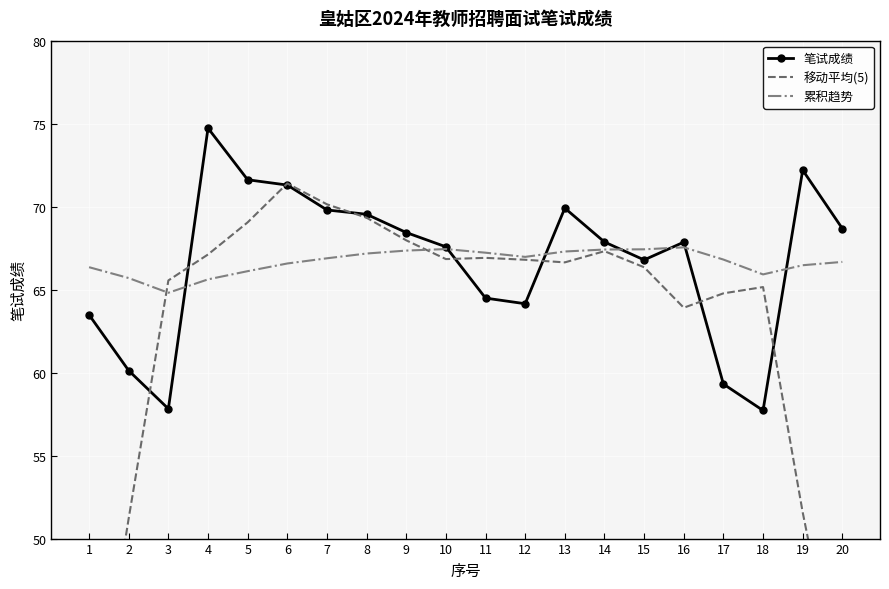

What is the lowest value of the 笔试成绩 series?

57.7